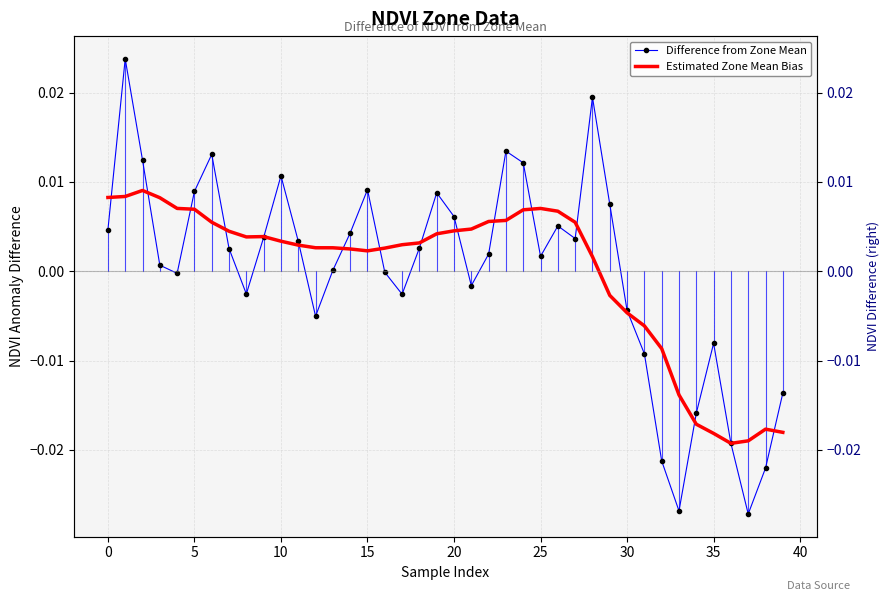

How many values in Difference from Zone Mean are above zero?

24